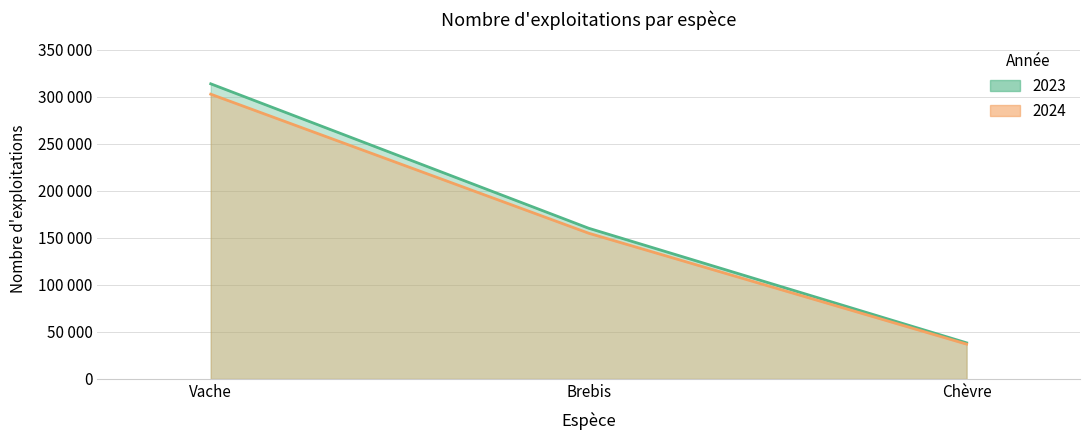

Where does the 2023 series first go above 160330?

Vache